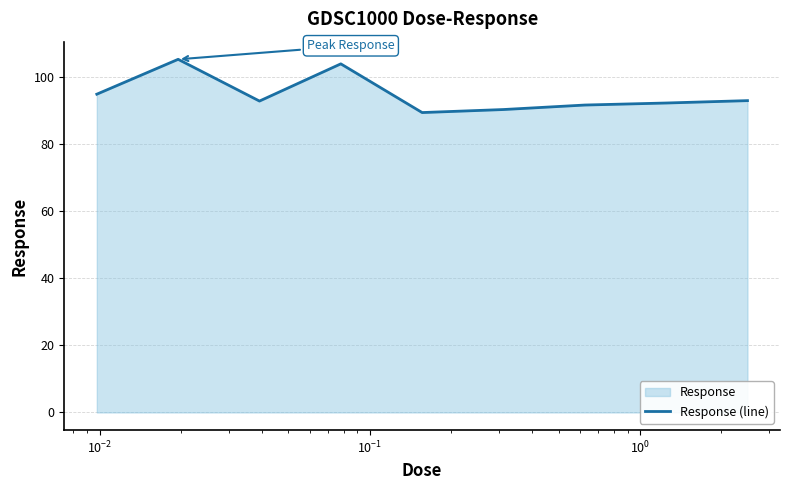

What is the difference between the maximum and minimum values?

15.9